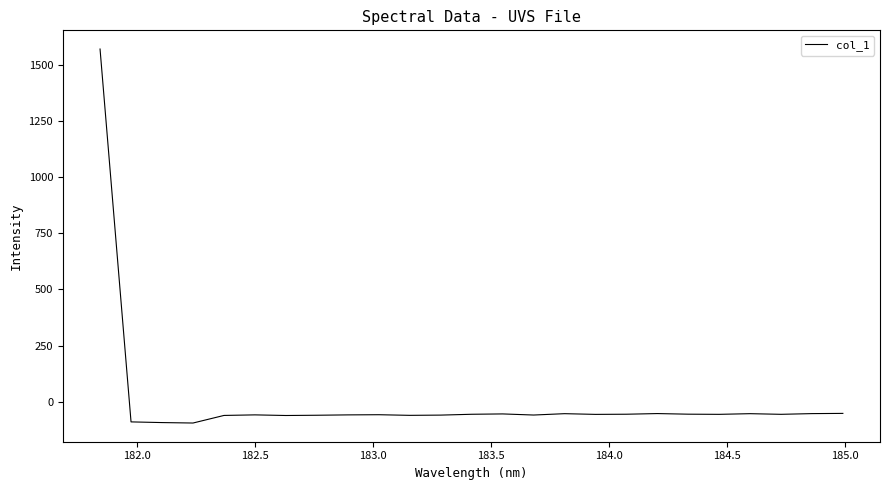

What is the greatest value displayed?

1571.1